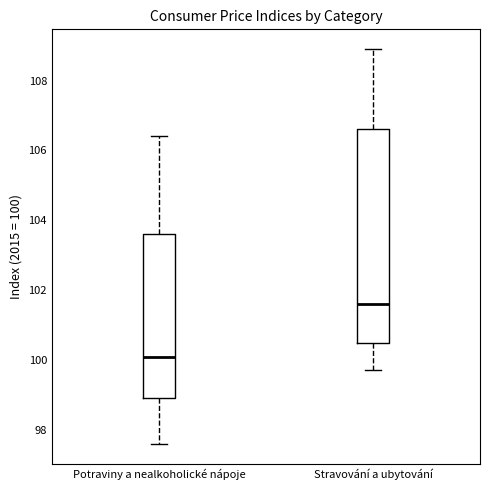

Reading left to right, read every box against the y-axis: the position of its median line, the range the box covers, and the ends of its whiskers. The values are not printed on the chart, so give them approximately, as read against the axis.

Potraviny a nealkoholické nápoje: median 100.2, box 99.0 to 103.6, whiskers 97.6 to 106.4
Stravování a ubytování: median 101.6, box 100.6 to 106.6, whiskers 99.8 to 109.0